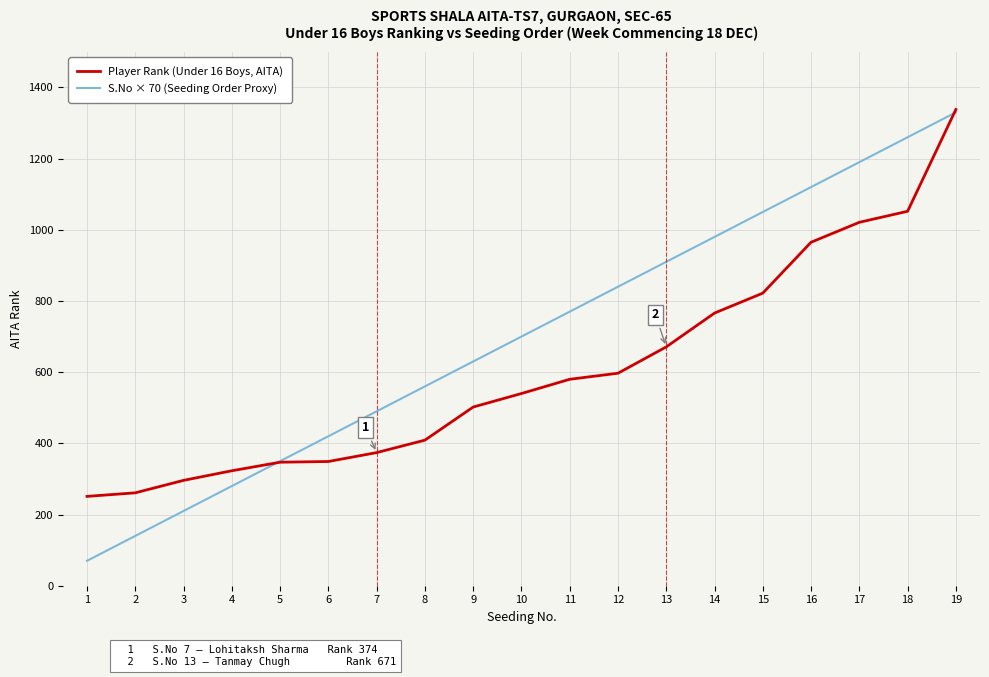

Which label corresponds to the largest value in the chart?

19